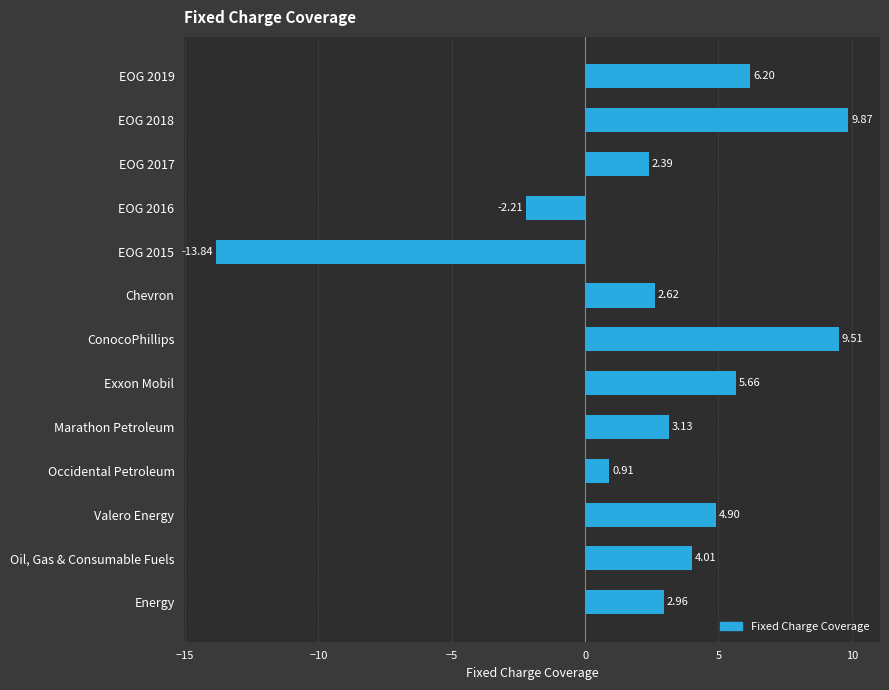

What is the label of the 9th bar from the top?

Marathon Petroleum